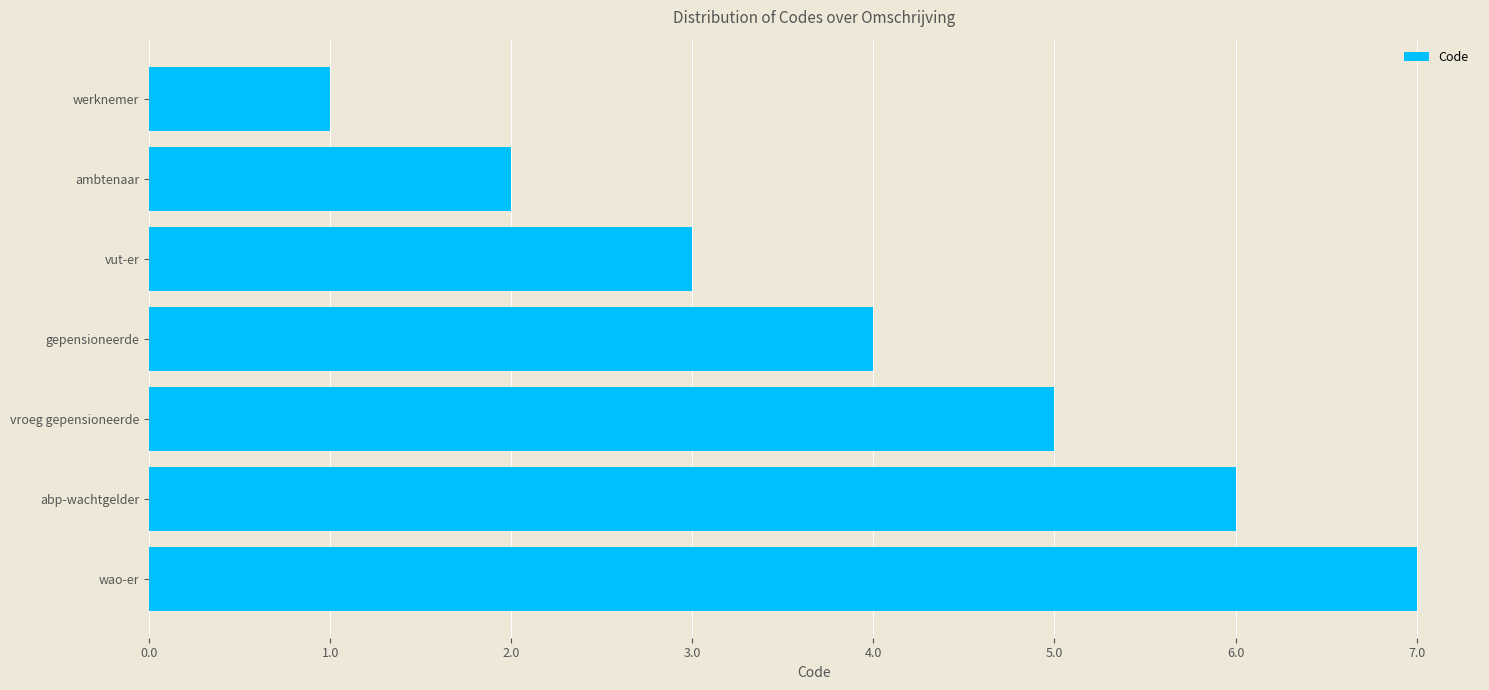

What value does the data have at vroeg gepensioneerde?

5